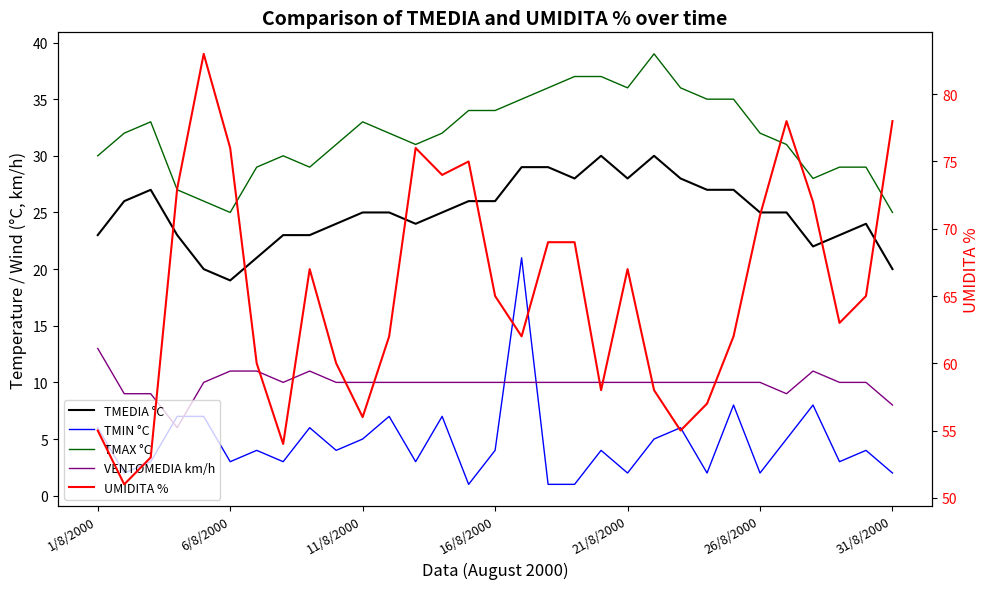

At how many categories does at least one series exceed 67?

12